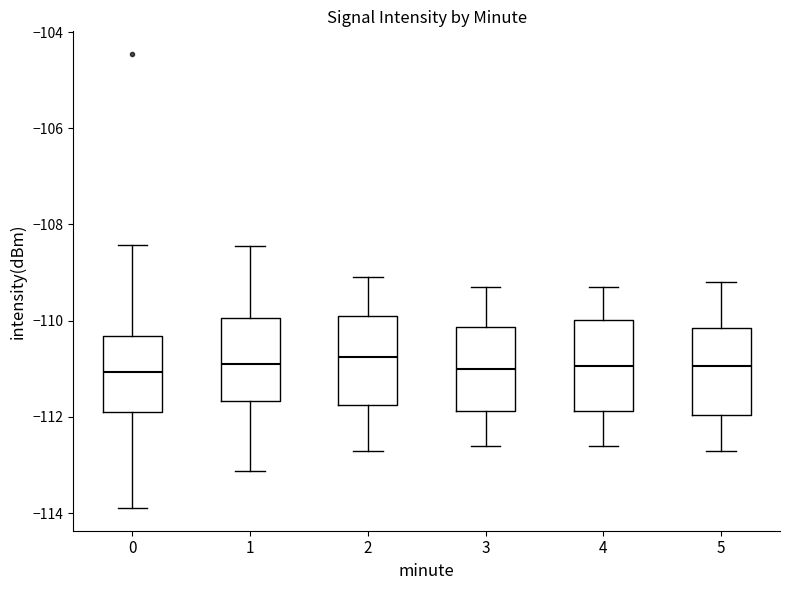

Where does the median line of the box at x = 4 sit on the y-axis? The values are not printed on the chart, so give them approximately, as read against the axis.

-111.0